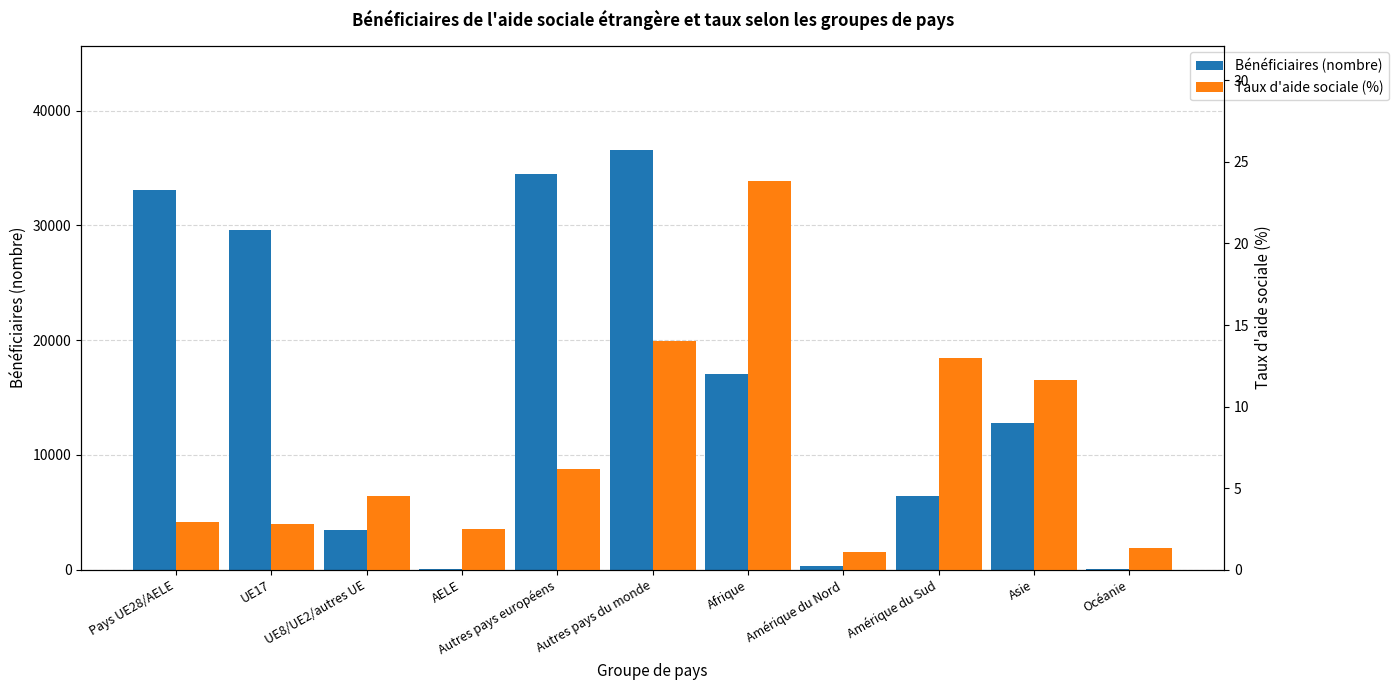

Reading left to right, extract all data points from this chart.

Bénéficiaires (nombre): 33105.6	29599.9	3453.7	52.0	34475.5	36545.9	17021.2	286.0	6381.5	12807.3	50.0
Taux d'aide sociale (%): 2.9	2.8	4.5	2.5	6.2	14.0	23.8	1.1	13.0	11.6	1.3